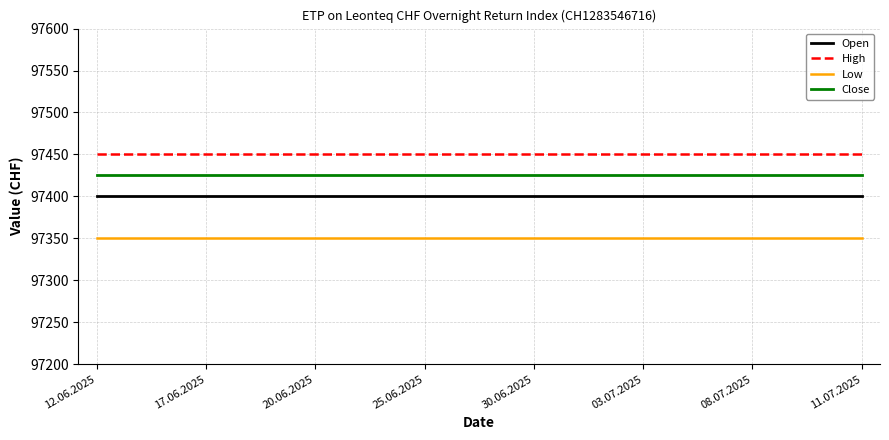

True or false: High and Low intersect in this chart.

False